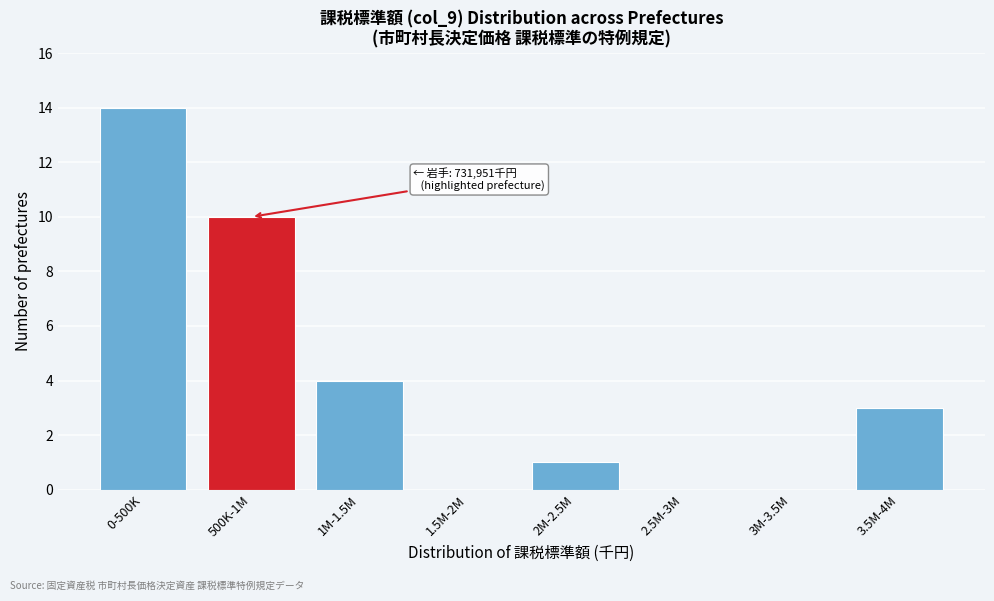

Reading left to right, list all the values displayed in this chart.

0-500K=14	500K-1M=10	1M-1.5M=4	1.5M-2M=0	2M-2.5M=1	2.5M-3M=0	3M-3.5M=0	3.5M-4M=3